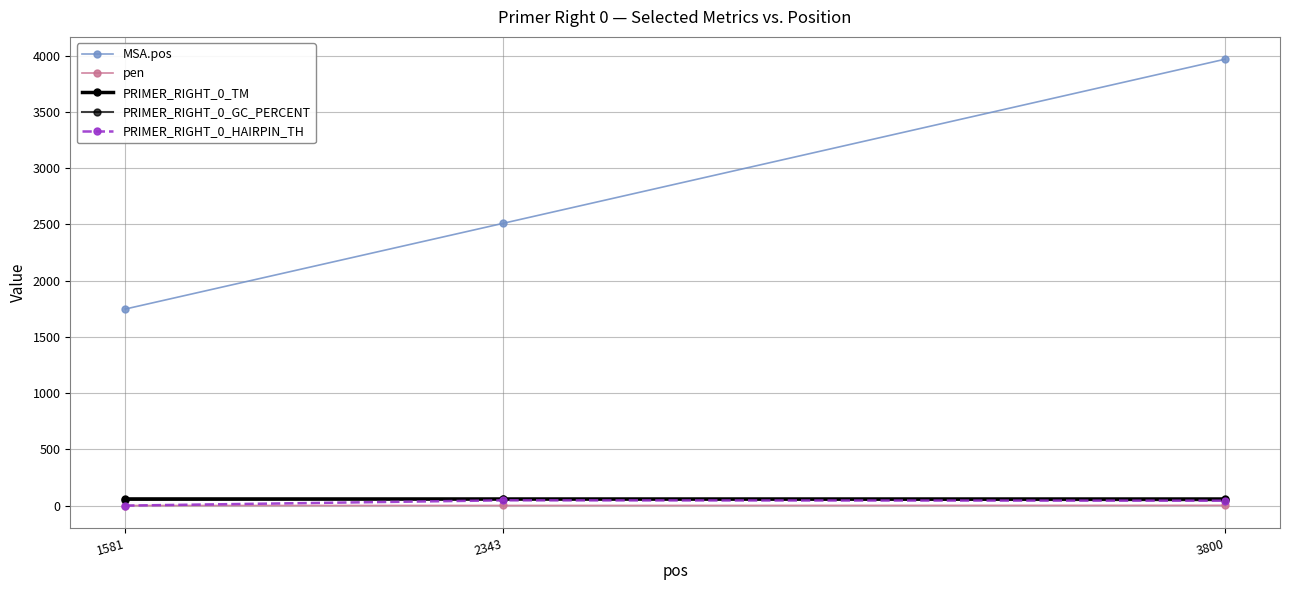

Does the chart have visible grid lines?

Yes